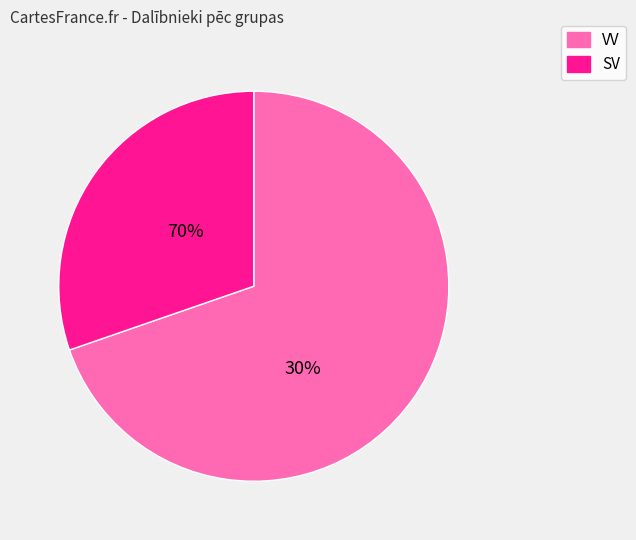

Between VV and SV, which is larger?

VV